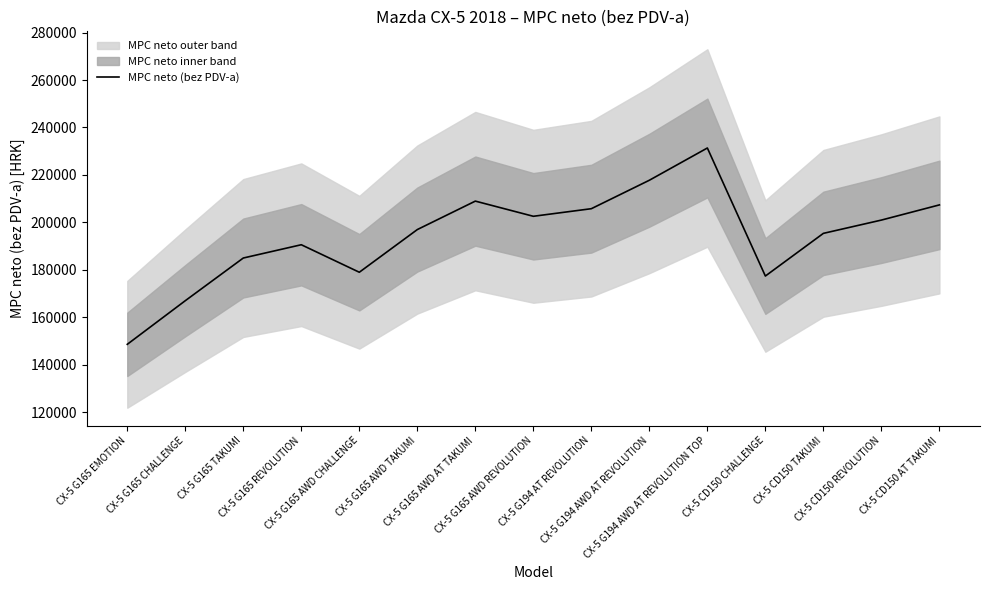

Rank the categories by value from lowest to highest.

CX-5 G165 EMOTION, CX-5 G165 CHALLENGE, CX-5 CD150 CHALLENGE, CX-5 G165 AWD CHALLENGE, CX-5 G165 TAKUMI, CX-5 G165 REVOLUTION, CX-5 CD150 TAKUMI, CX-5 G165 AWD TAKUMI, CX-5 CD150 REVOLUTION, CX-5 G165 AWD REVOLUTION, CX-5 G194 AT REVOLUTION, CX-5 CD150 AT TAKUMI, CX-5 G165 AWD AT TAKUMI, CX-5 G194 AWD AT REVOLUTION, CX-5 G194 AWD AT REVOLUTION TOP